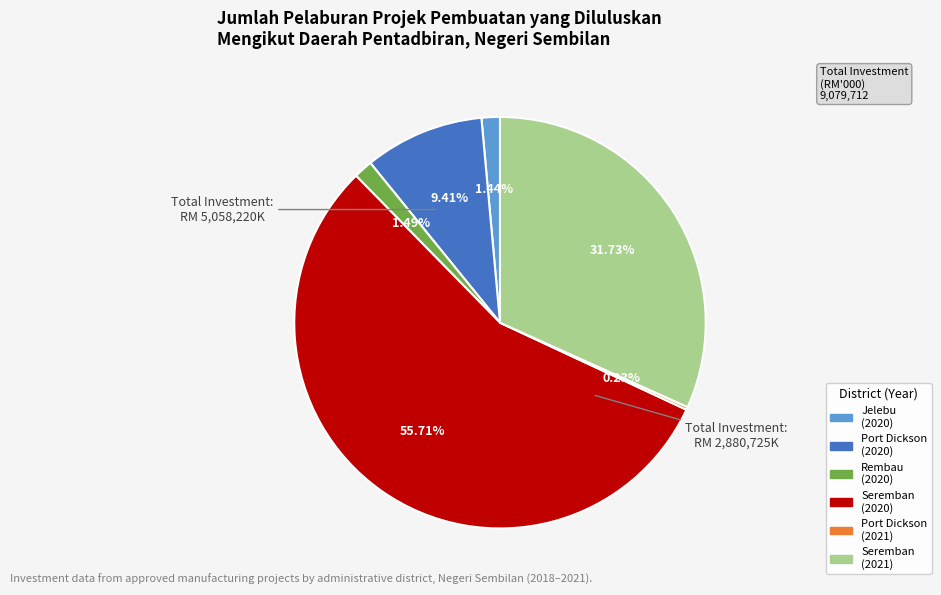

Is there a majority slice in this chart?

Yes